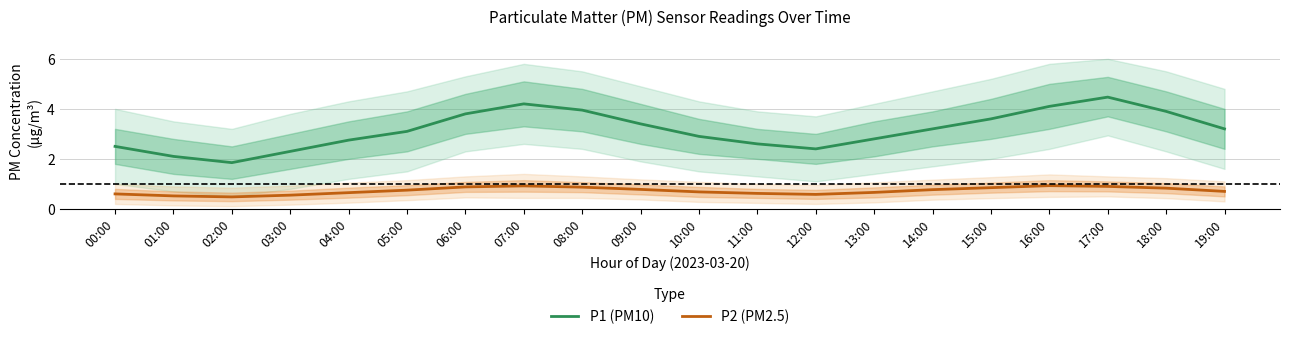

What is the maximum value shown in the chart?

4.5